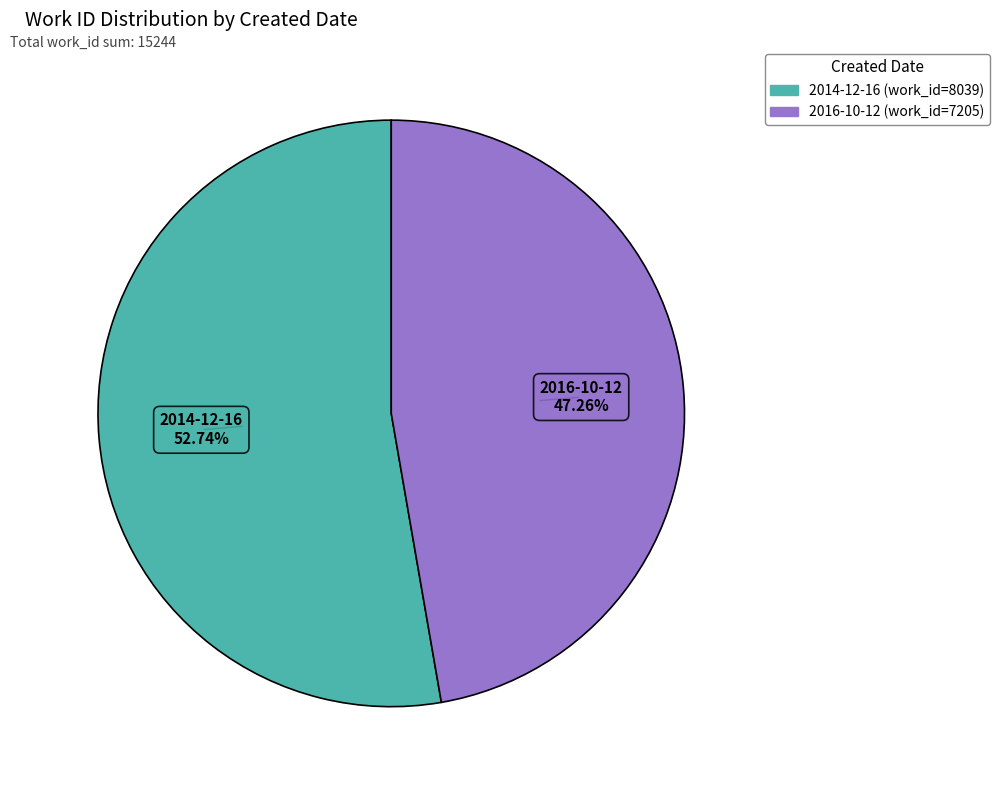

To the nearest percent, what is the difference between the largest and smallest slice percentages?

5%